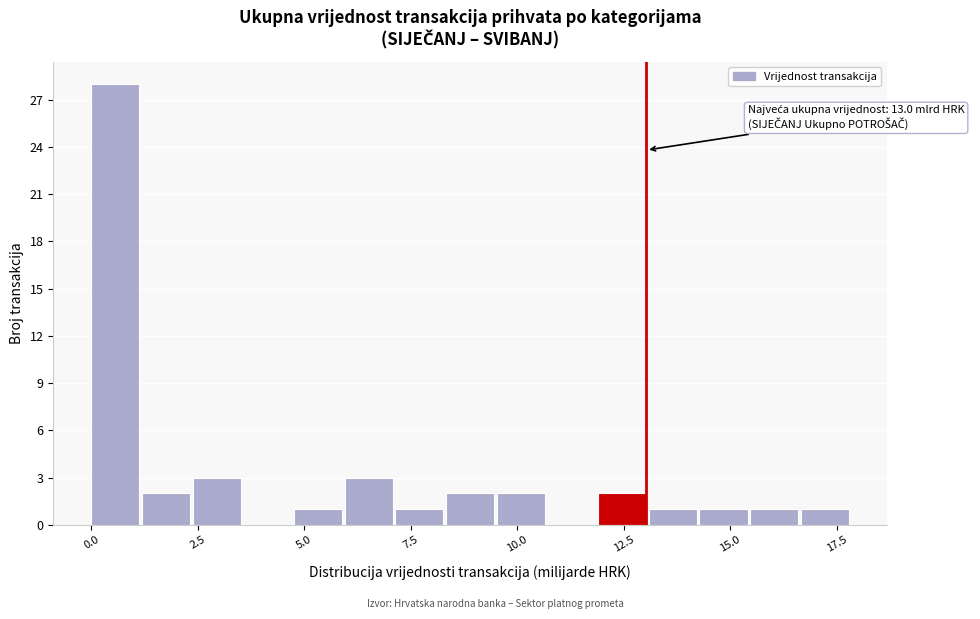

Read against the x-axis, roughly where is the centre of the tallest bar?

0.5